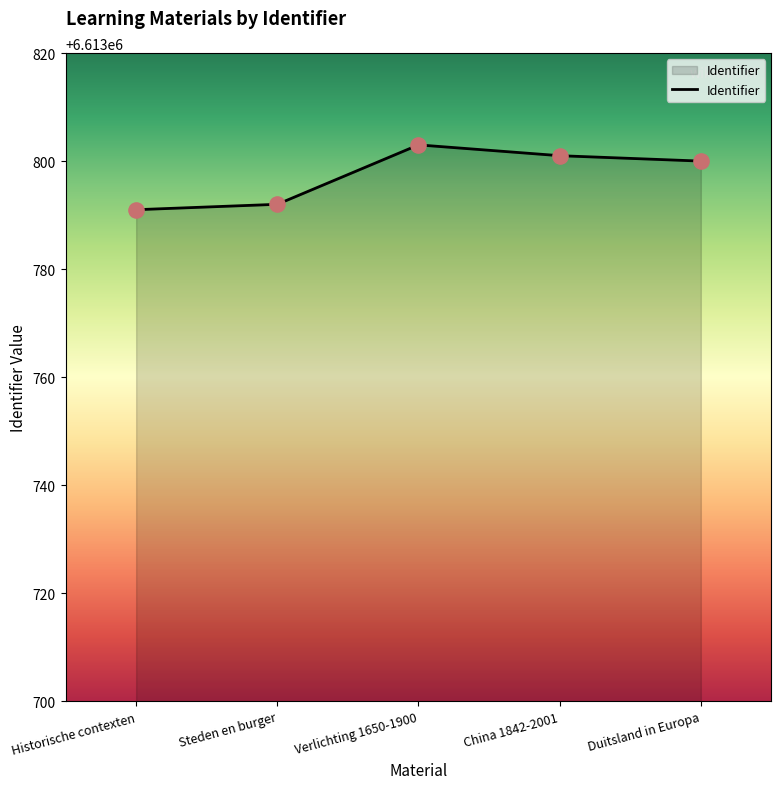

What is the change in value from Historische contexten to Verlichting 1650-1900?

+12